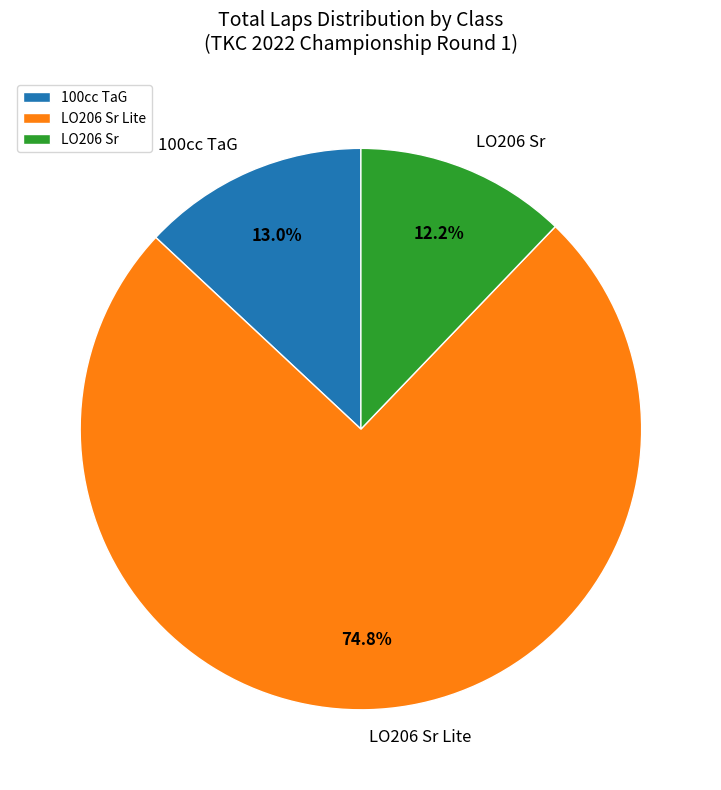

What portion of the pie excludes LO206 Sr?

87.8%